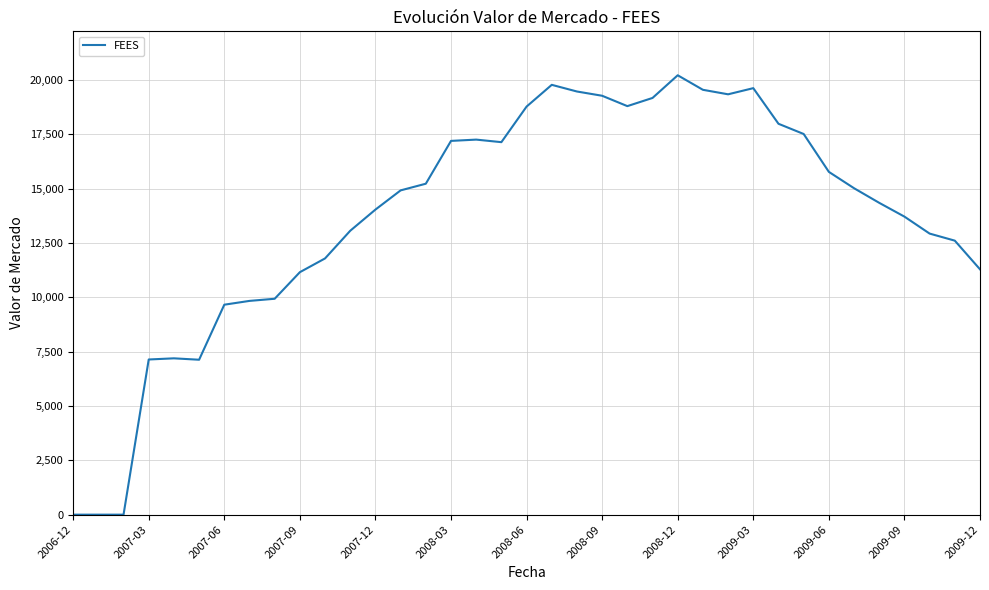

Is it true that the value at 2009-12 is 11284.8?

True